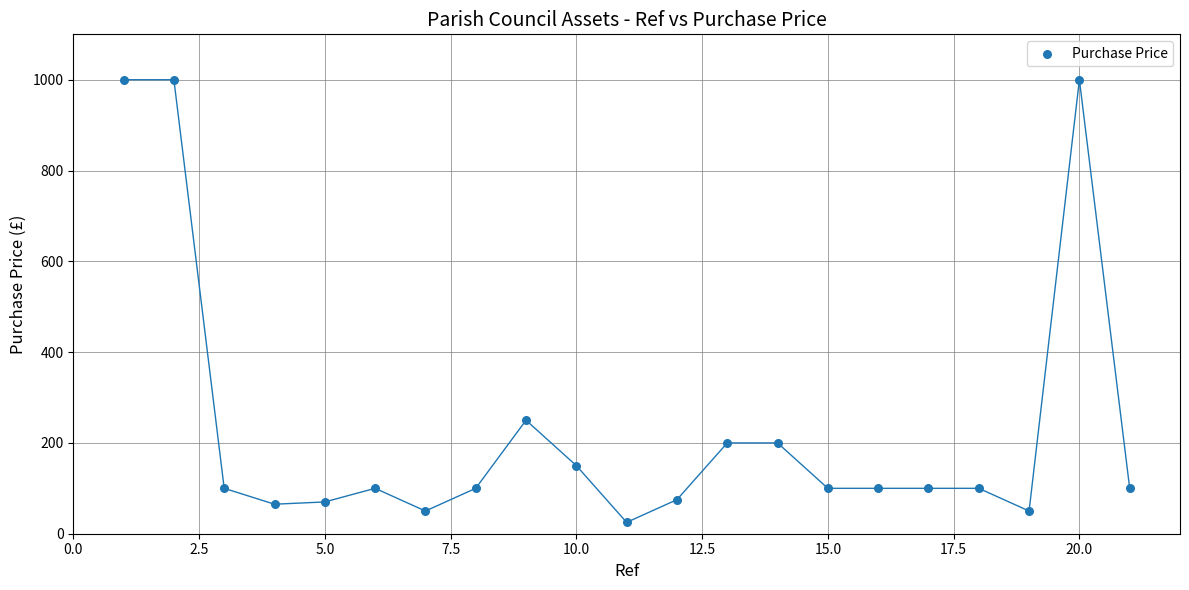

What Y value in the scatter plot is closest to 512?

250